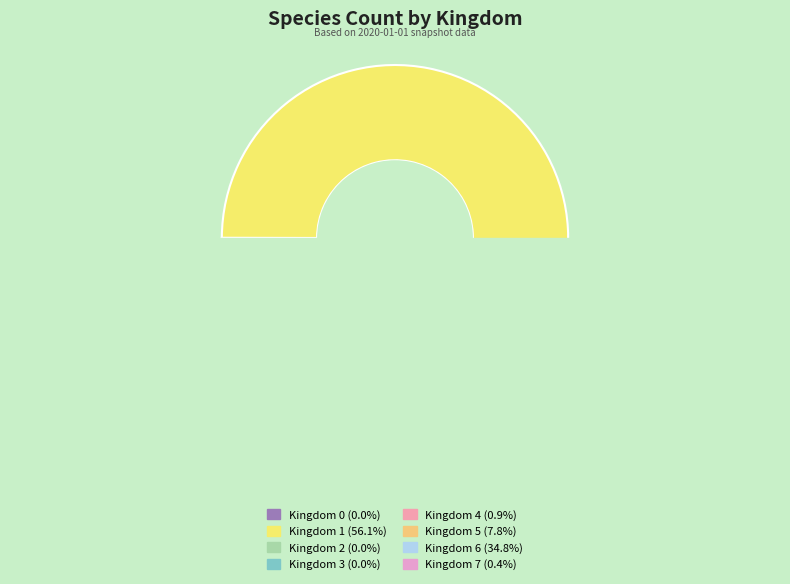

How many segments does this pie chart have?

8